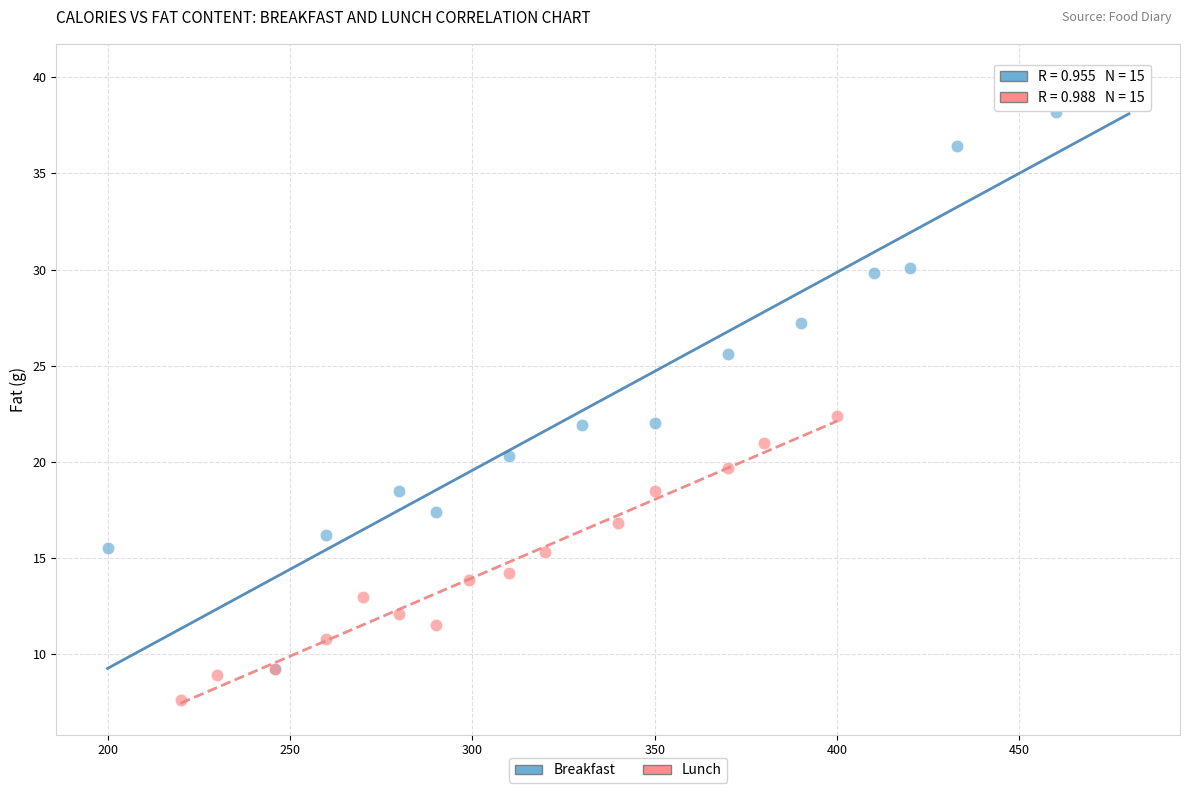

Which series contains the lowest Y value?

Lunch